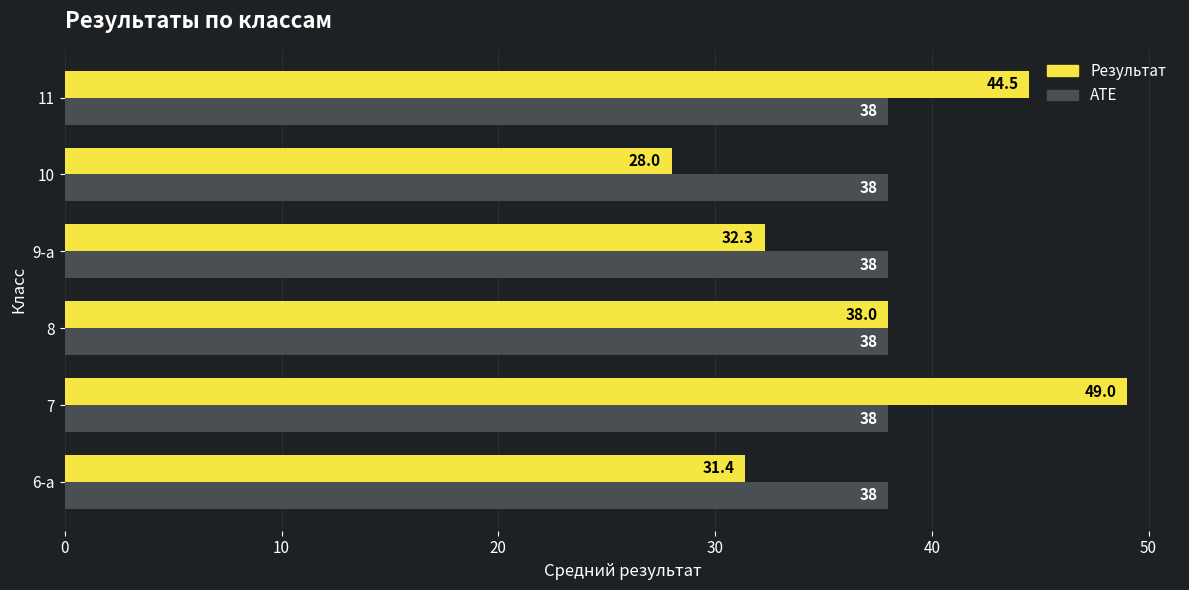

Rank the series by their average value, from highest to lowest.

АТЕ, Результат